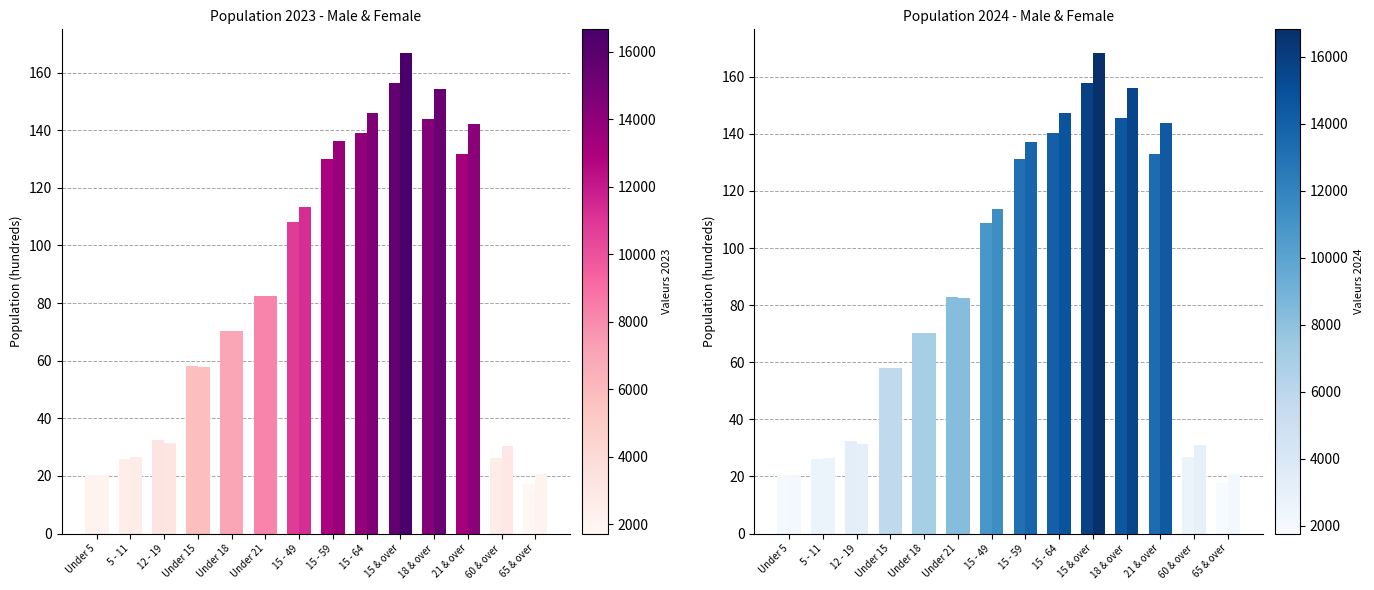

At which category does the chart reach its peak across all series?

15 & over